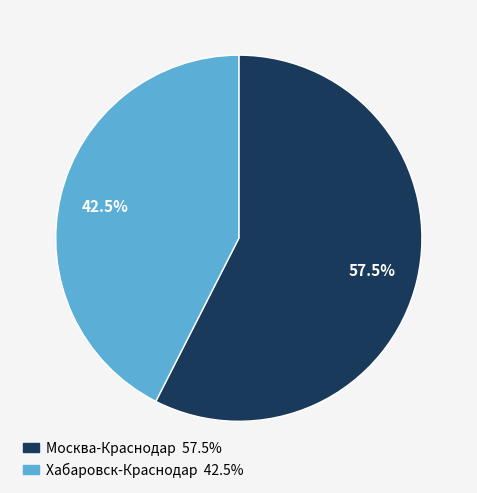

The Москва-Краснодар slice represents 51% of the pie. True or false?

False